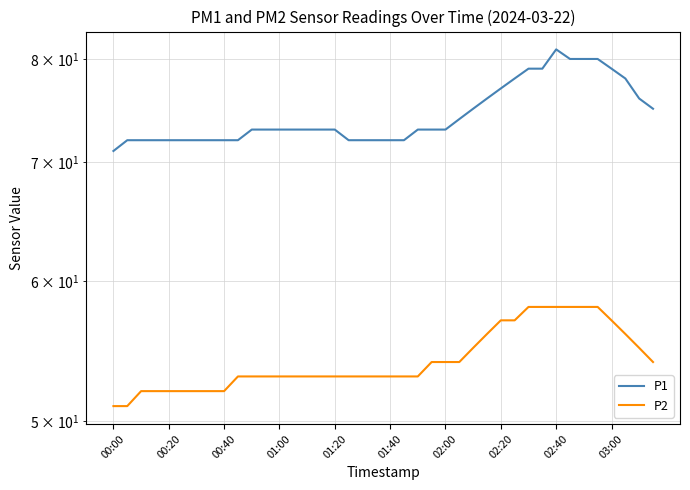

Is the value of P2 at 25 greater than the value of P1 at 21?

No